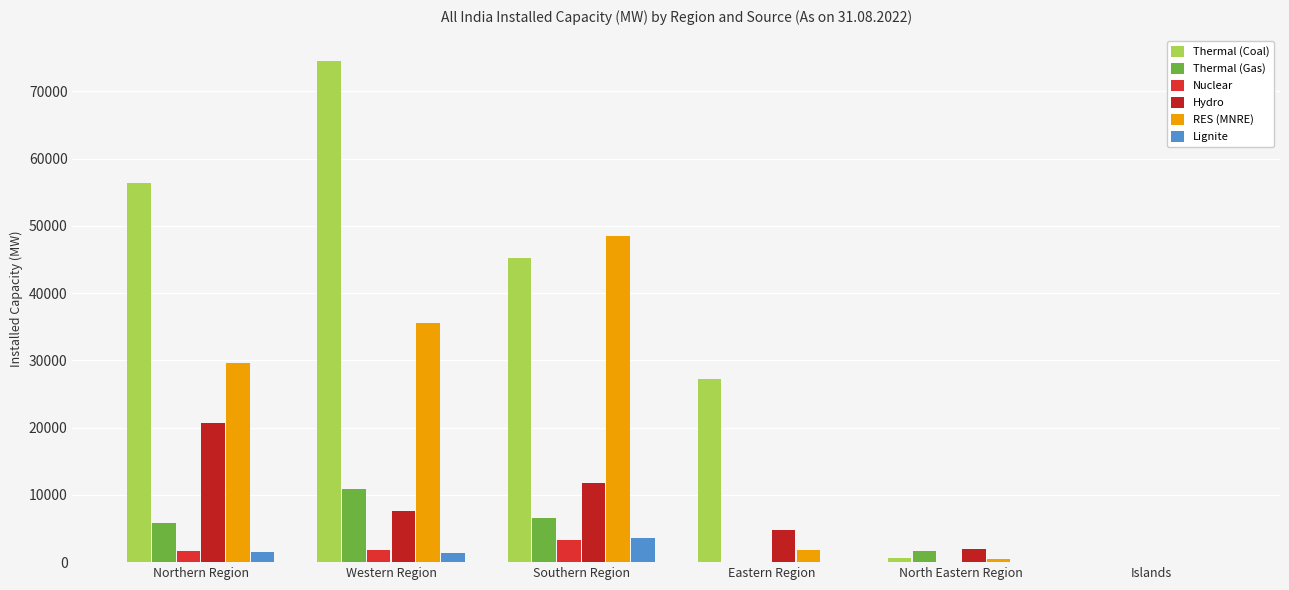

Is it true that Thermal (Gas) equals 6491.8 at Southern Region?

True